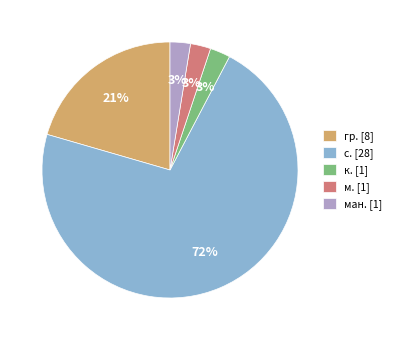

To the nearest percent, what is the combined percentage of к. [1] and с. [28]?

74%